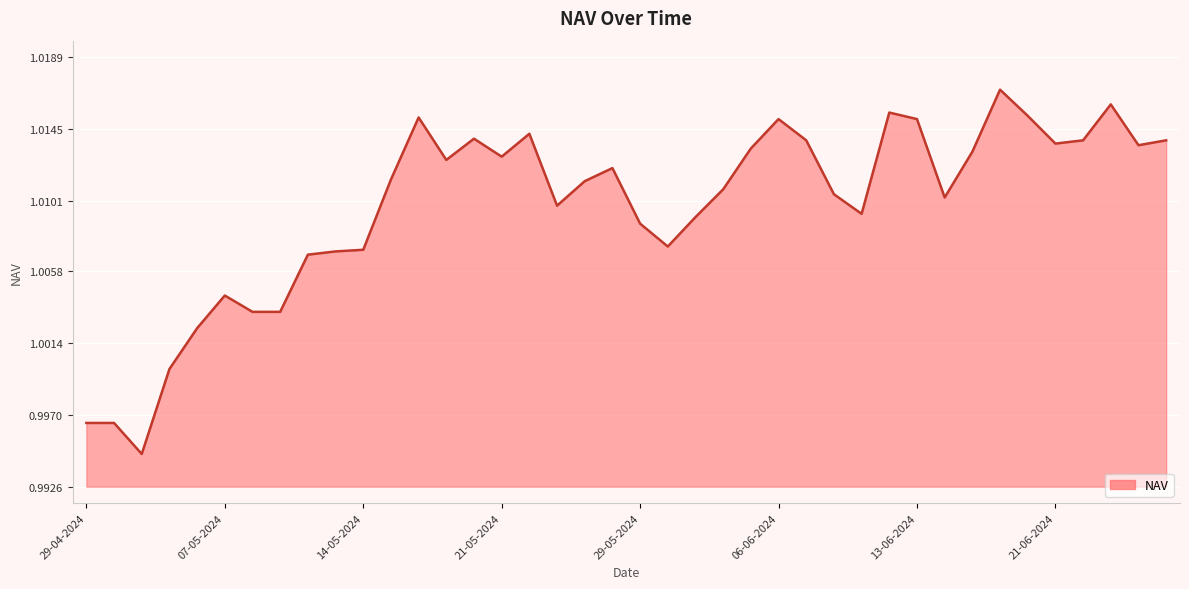

True or false: the data shows 0.7 at 29-05-2024.

False